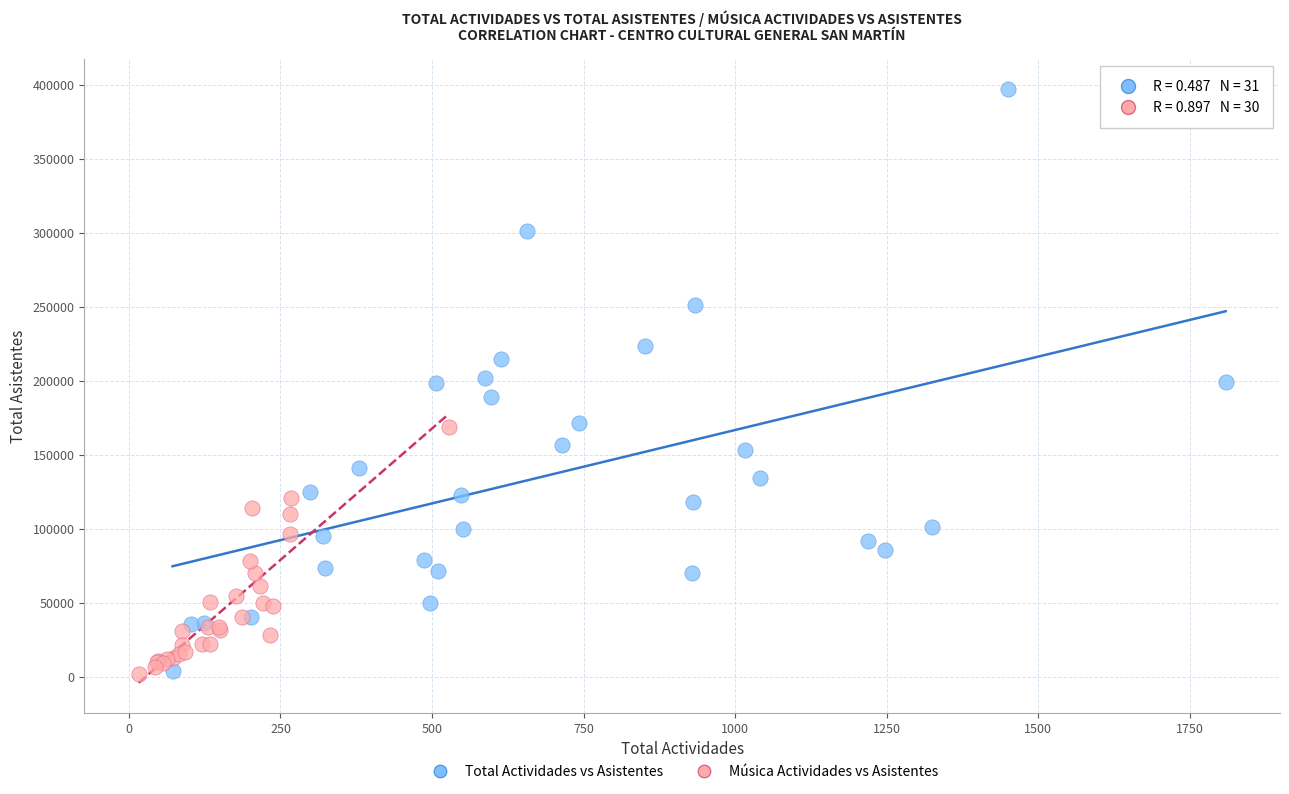

Which series has the widest spread of Y values?

Total Actividades vs Asistentes